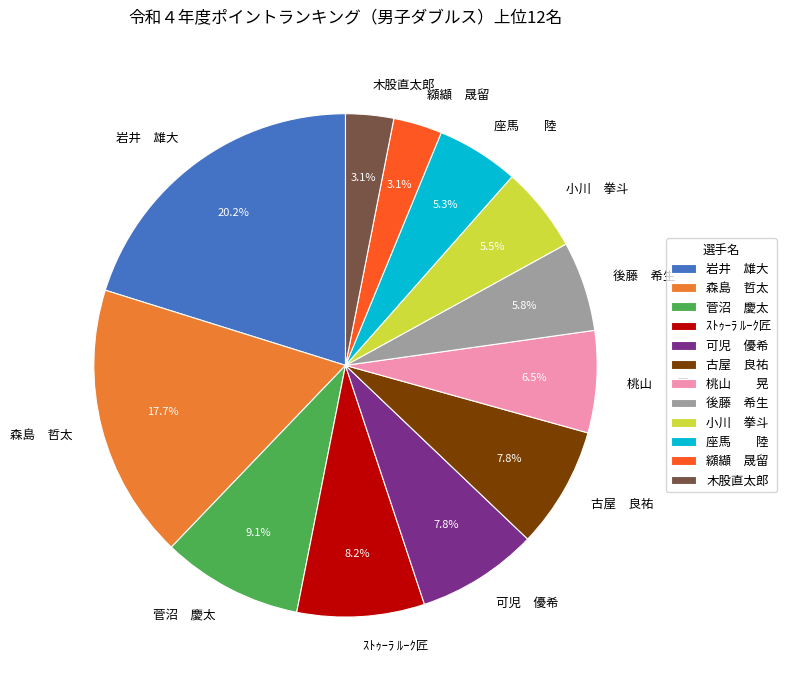

What is the ratio of the value at 木股直太郎 to the value at 可児 優希?

0.4